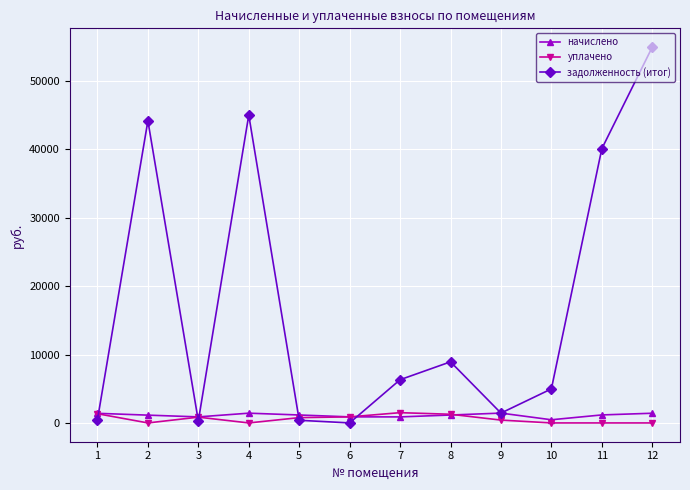

Is this an area chart (filled region under the line)?

No